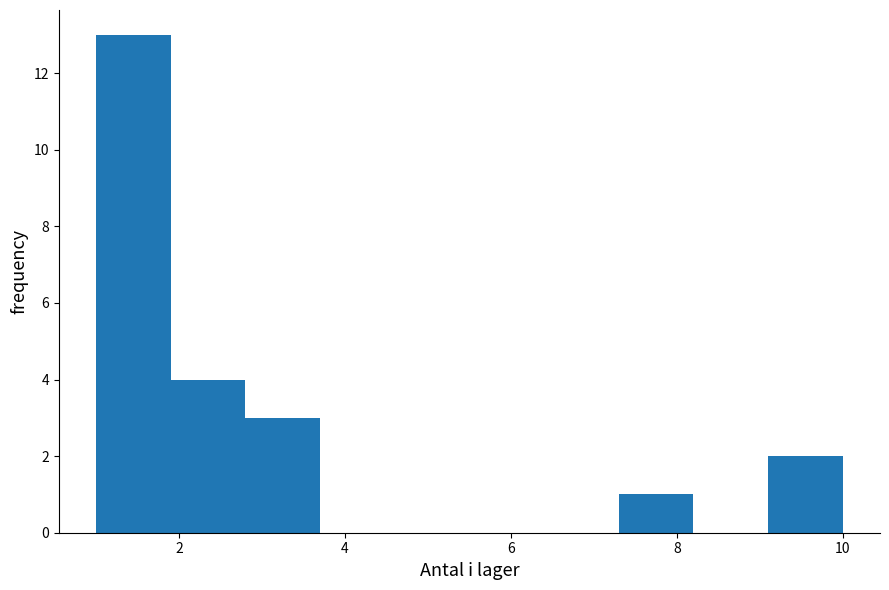

Reading left to right, transcribe this chart: for each bar, give the range it covers on the x-axis and its height. Neither the bar edges nor the heights are printed on the chart, so give them approximately, as read against the axes.

1.0 to 1.9: 13
1.9 to 2.8: 4
2.8 to 3.7: 3
3.7 to 4.6: 0
4.6 to 5.5: 0
5.5 to 6.4: 0
6.4 to 7.3: 0
7.3 to 8.2: 1
8.2 to 9.1: 0
9.1 to 10.0: 2